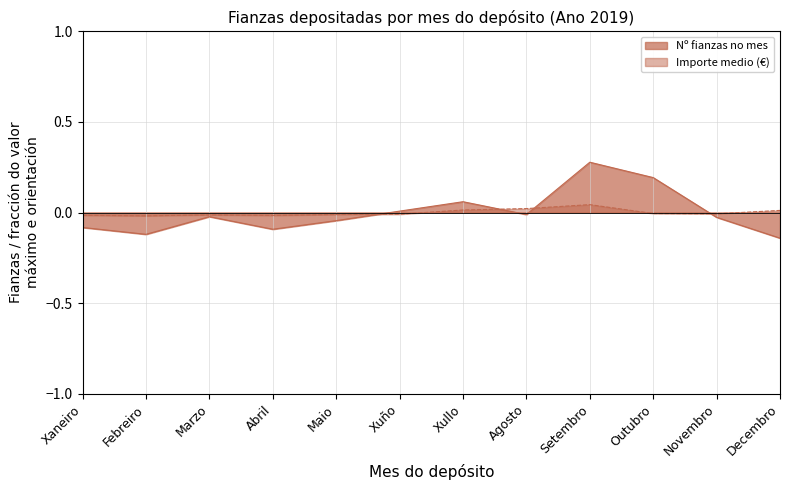

How many values in Importe medio (€) are above zero?

4